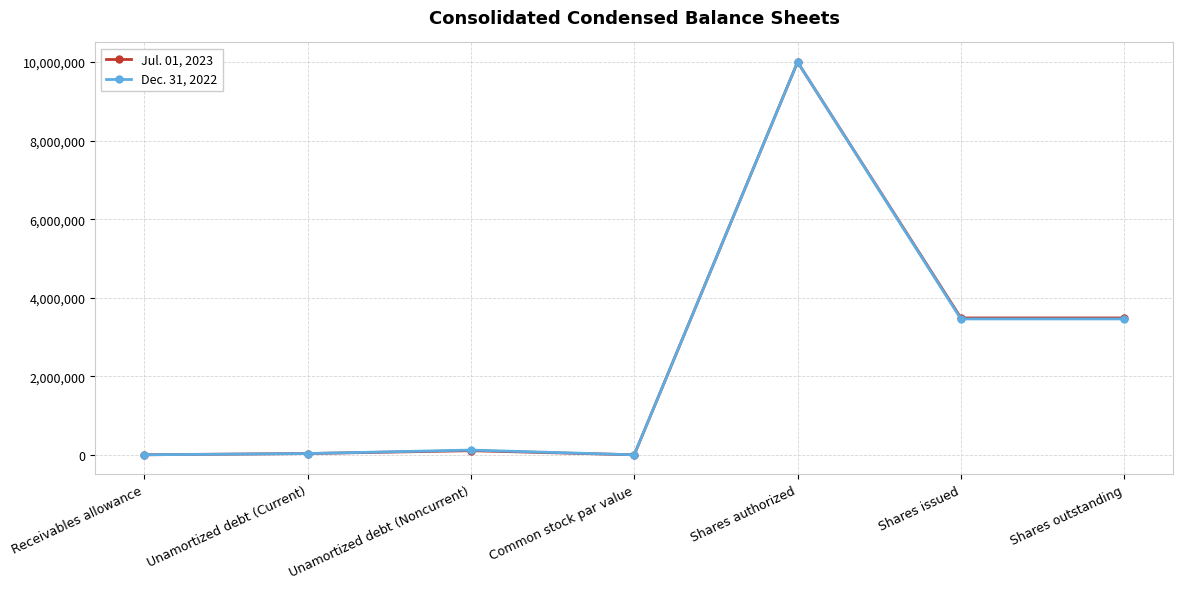

What is the difference between the maximum and second lowest values in the Jul. 01, 2023 series?

9998700